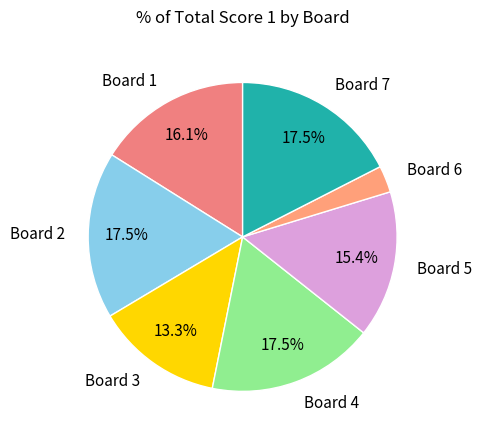

To the nearest percent, what is the average slice percentage?

14%